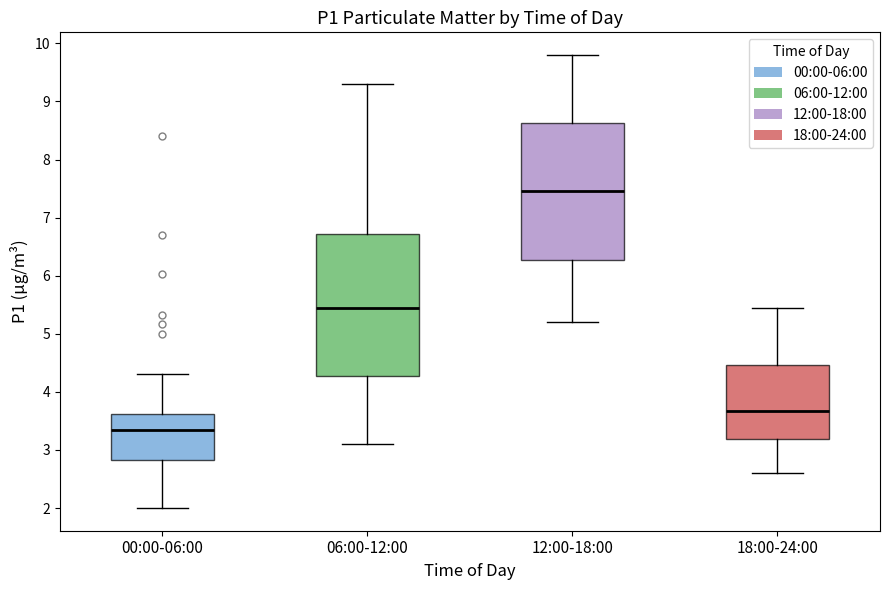

Where does the upper whisker of the box for 06:00-12:00 end on the y-axis? The values are not printed on the chart, so give them approximately, as read against the axis.

9.3